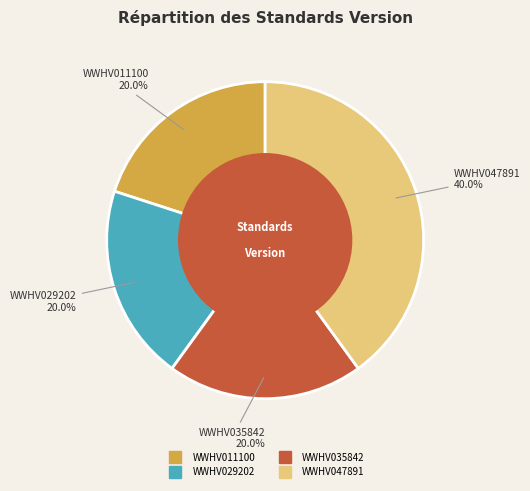

To the nearest percent, what is the combined percentage of WWHV047891 and WWHV035842?

60%